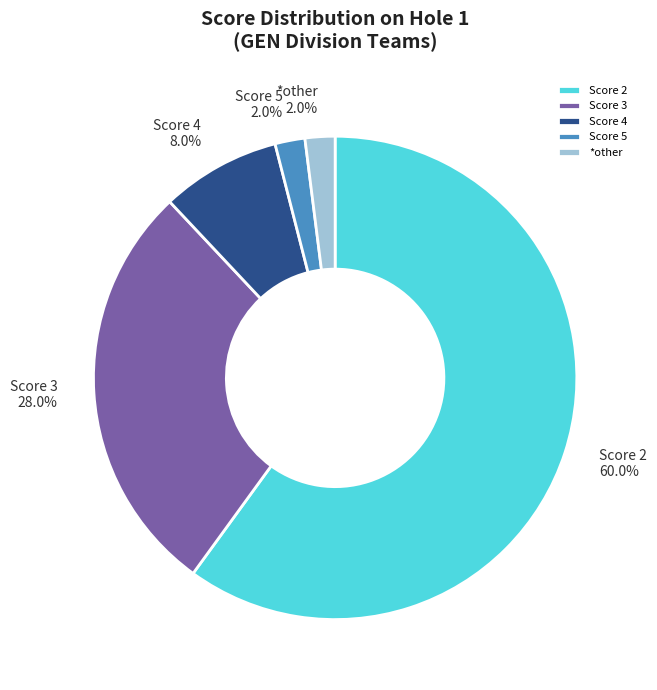

What is the ratio of the value at *other to the value at Score 5?

1.0